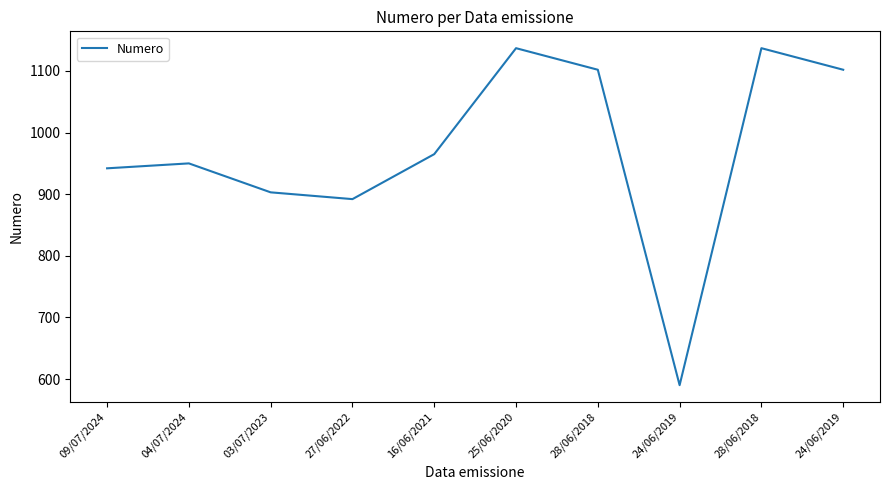

Where is the first local maximum?

04/07/2024